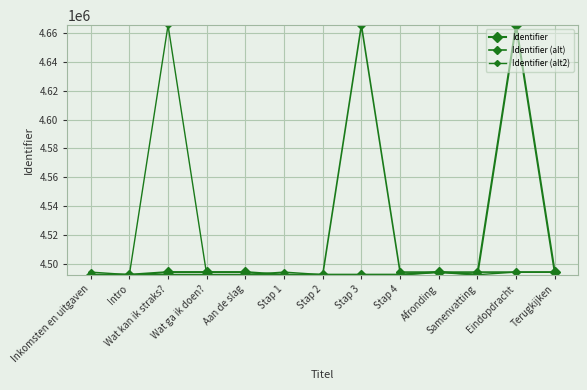

What is the total value across all series at Terugkijken?

13483215